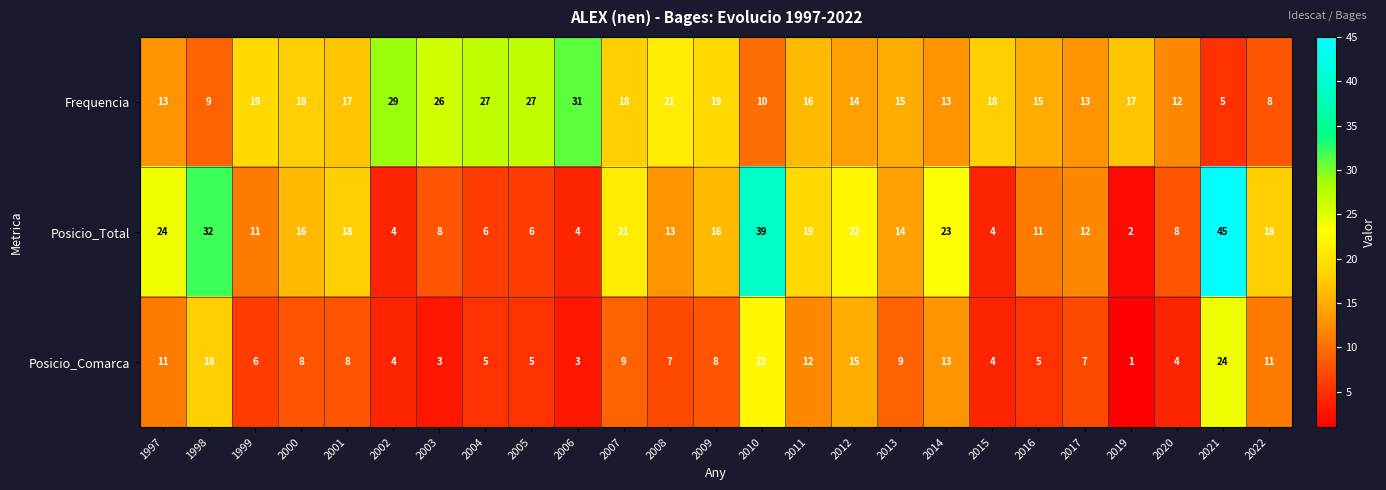

True or false: Posicio_Comarca has a value of 2 at 2015.

False